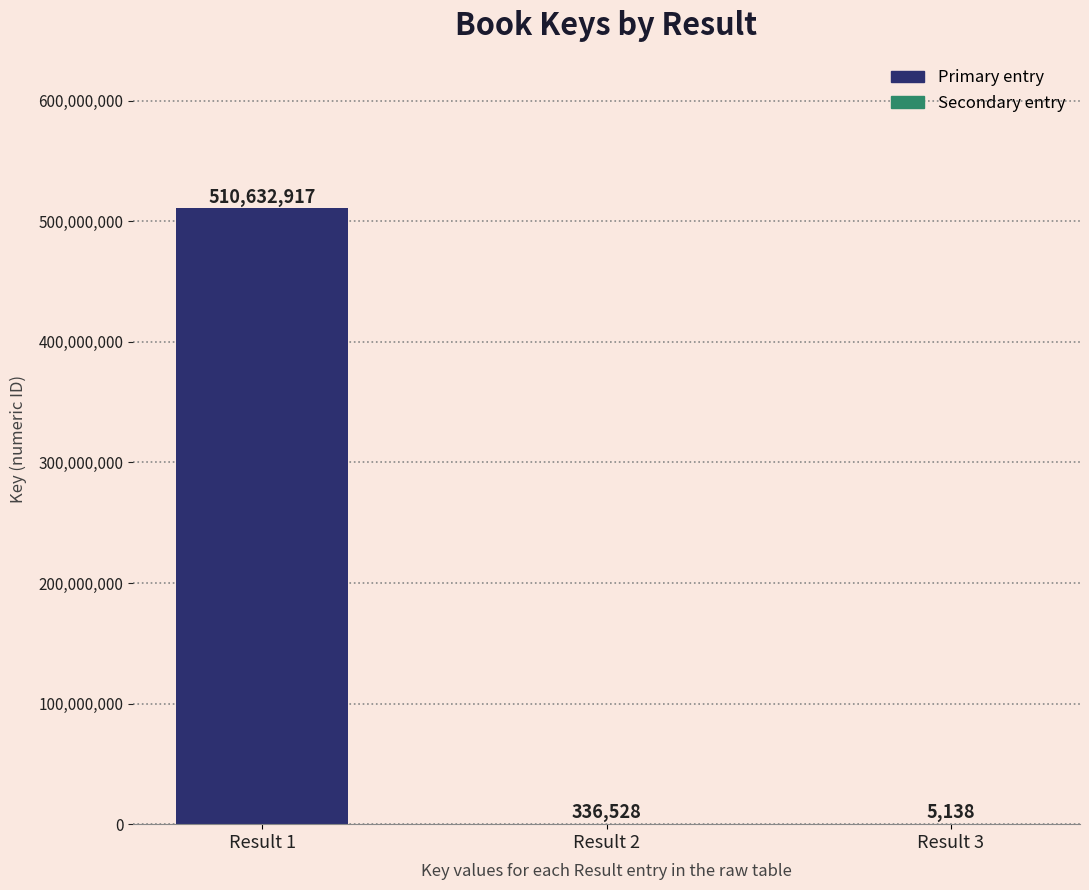

Which has a higher value, Result 3 or Result 1?

Result 1